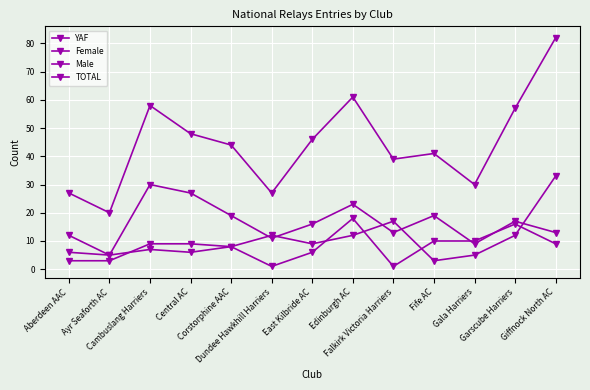

What is the maximum value for Female?

18